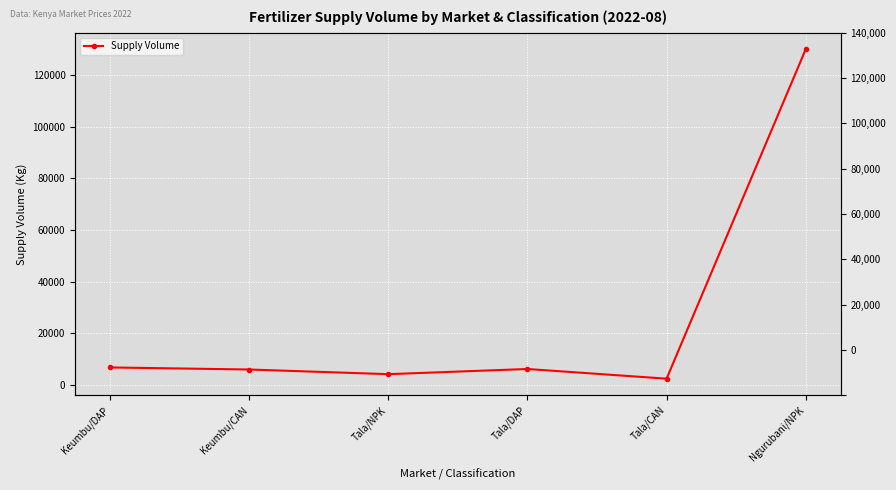

True or false: the data has more than 2 interior local peaks.

False